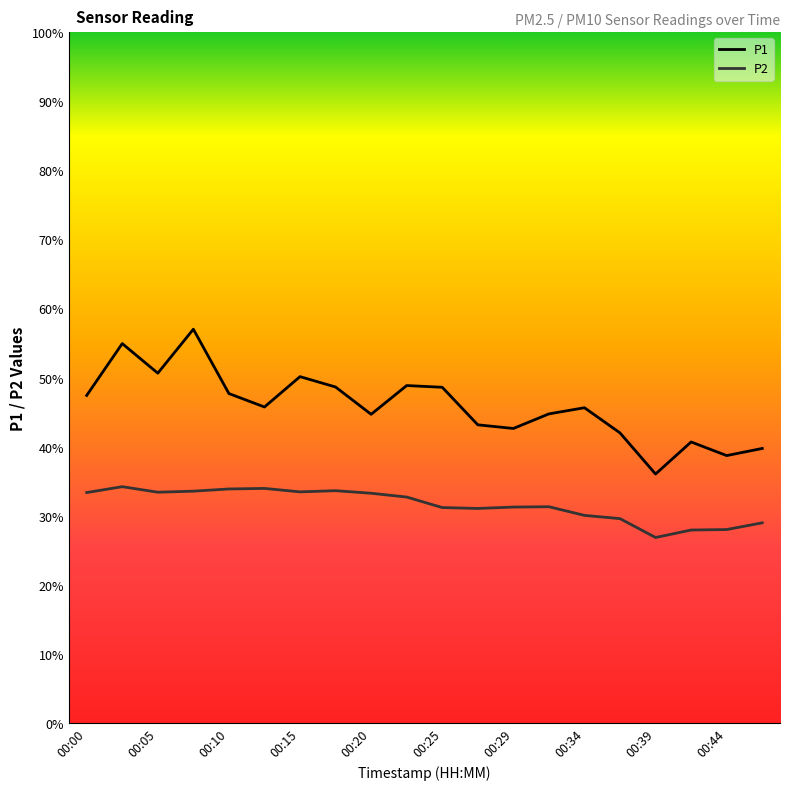

Which series has the largest total across all categories?

P1